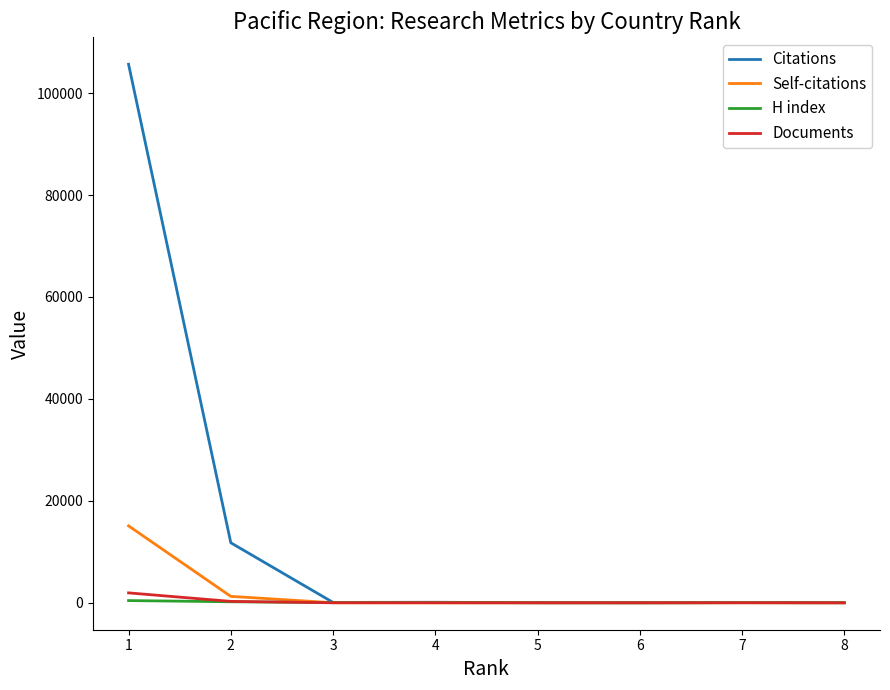

What is the maximum value shown in the chart?

105659